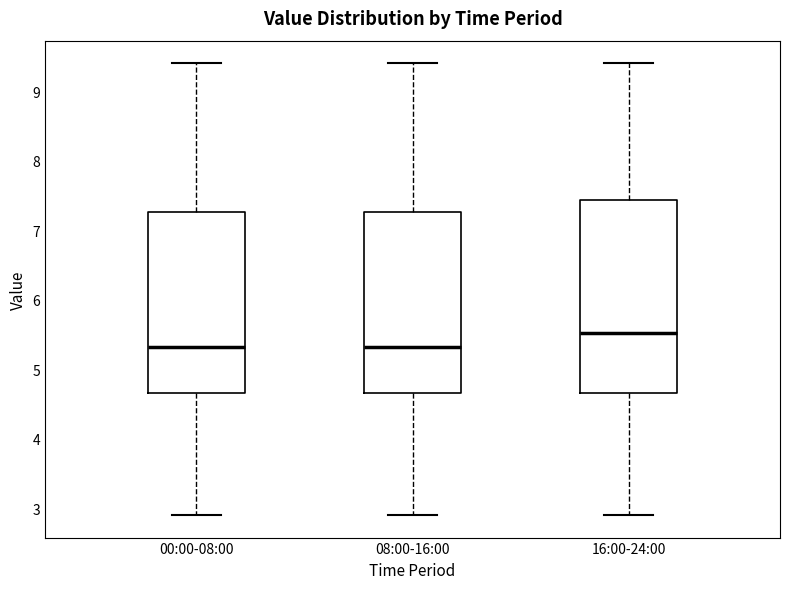

Which box is the tallest, from its lower edge to its upper edge?

16:00-24:00